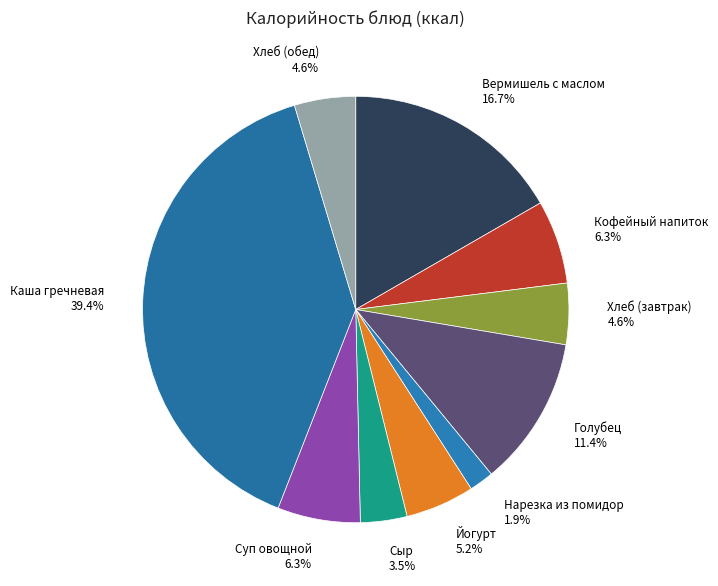

What percentage do Вермишель с маслом and Хлеб (обед) together represent?

21.3%